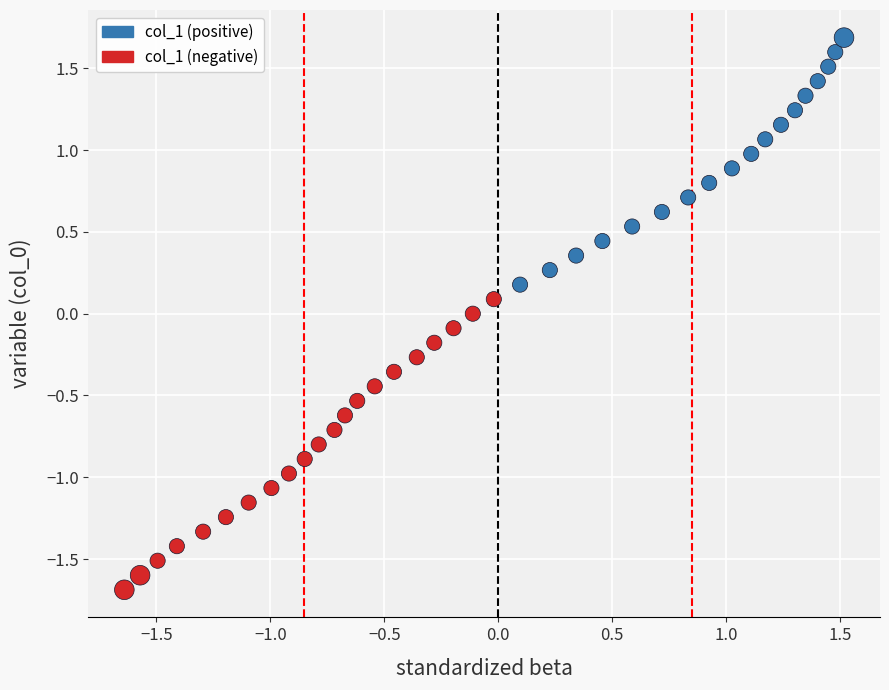

What is the range of X values (max minus min)?

3.2